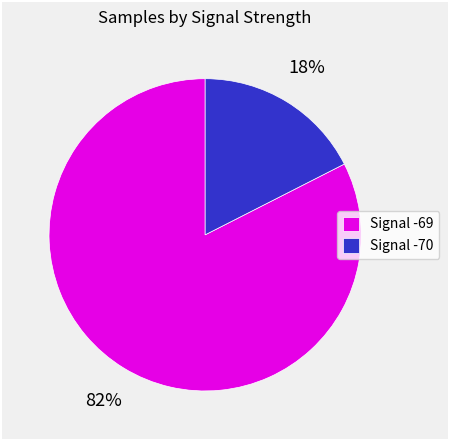

Which has a higher value, Signal -69 or Signal -70?

Signal -69